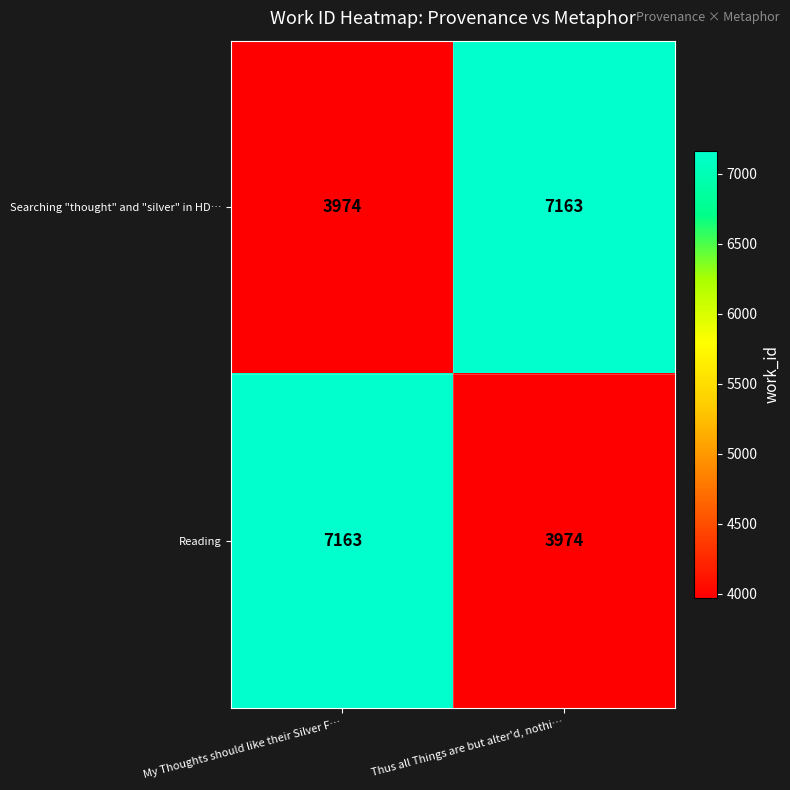

What is the sum of all Reading values?

11137